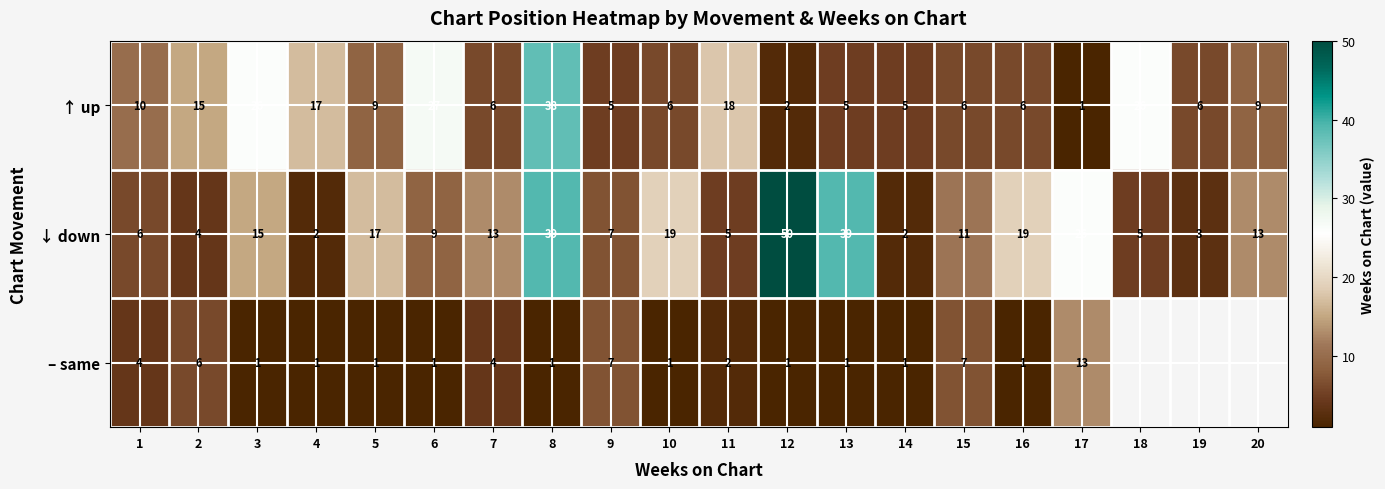

Which series has the largest range (max minus min)?

↓ down